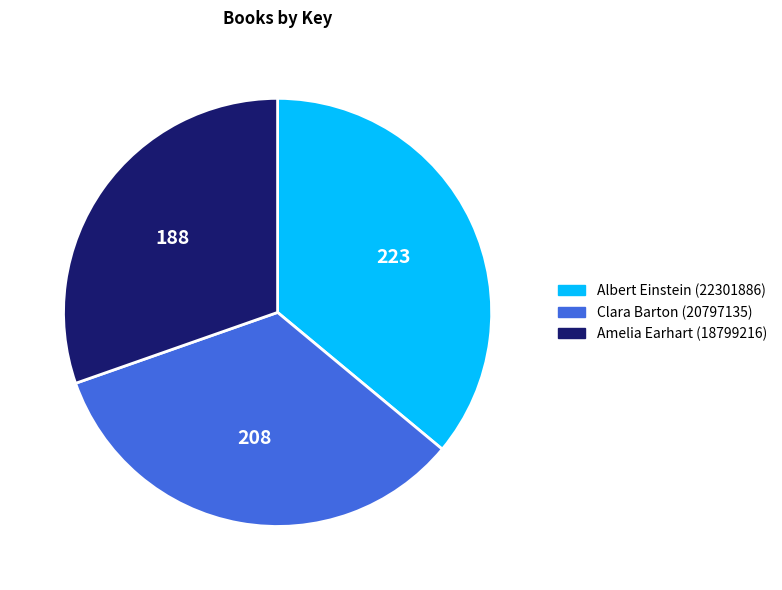

How many slices are in this pie chart?

3